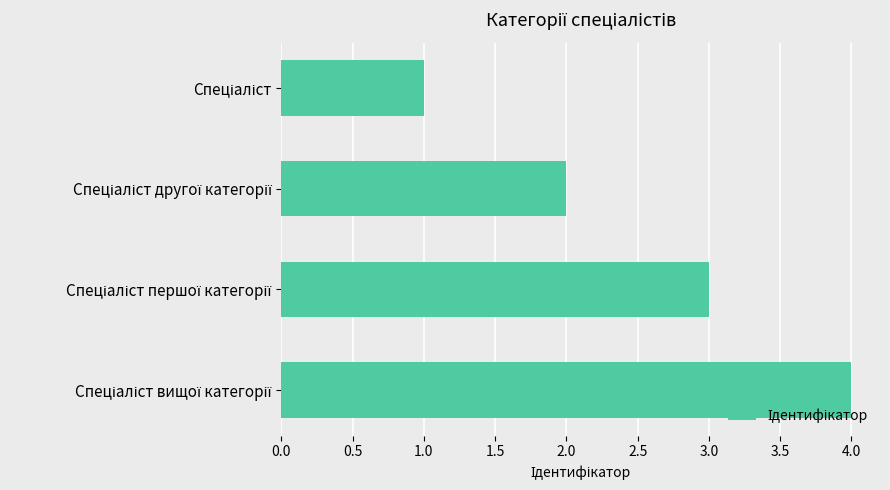

How many values are below 3?

2